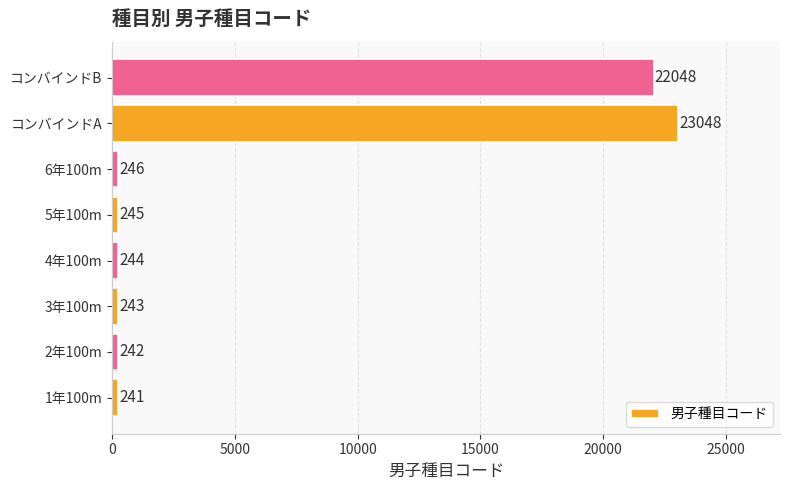

At which label is the value closest to 11644?

コンバインドB